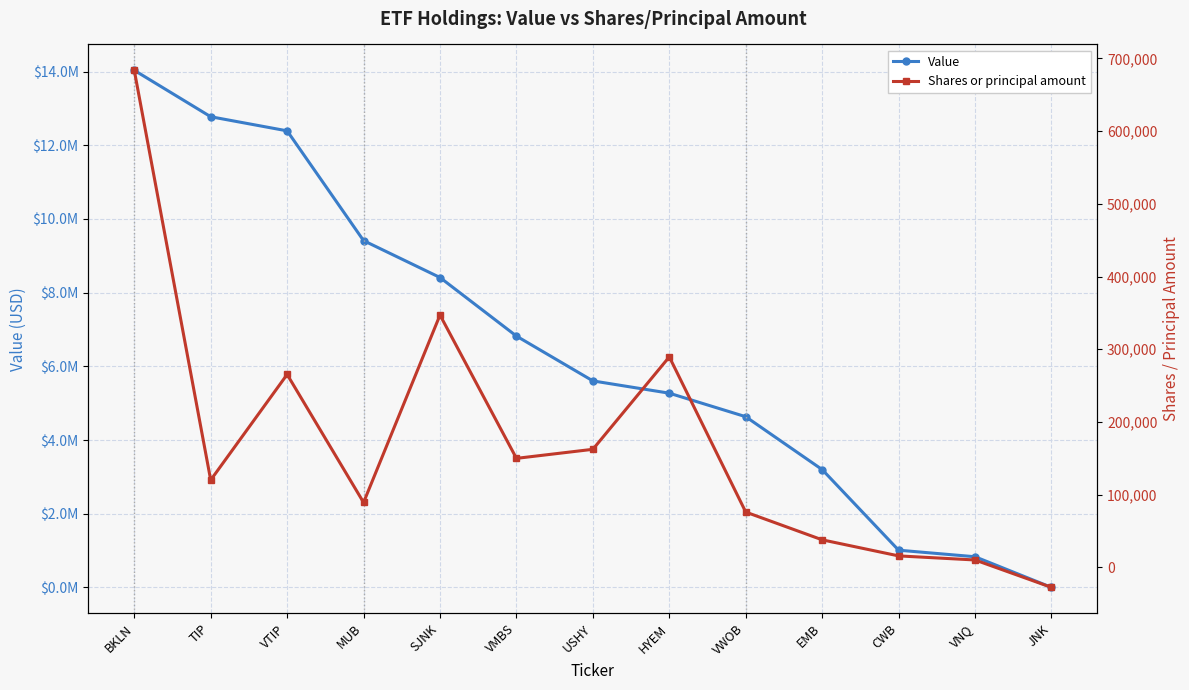

True or false: Value and Shares or principal amount cross at least once.

False